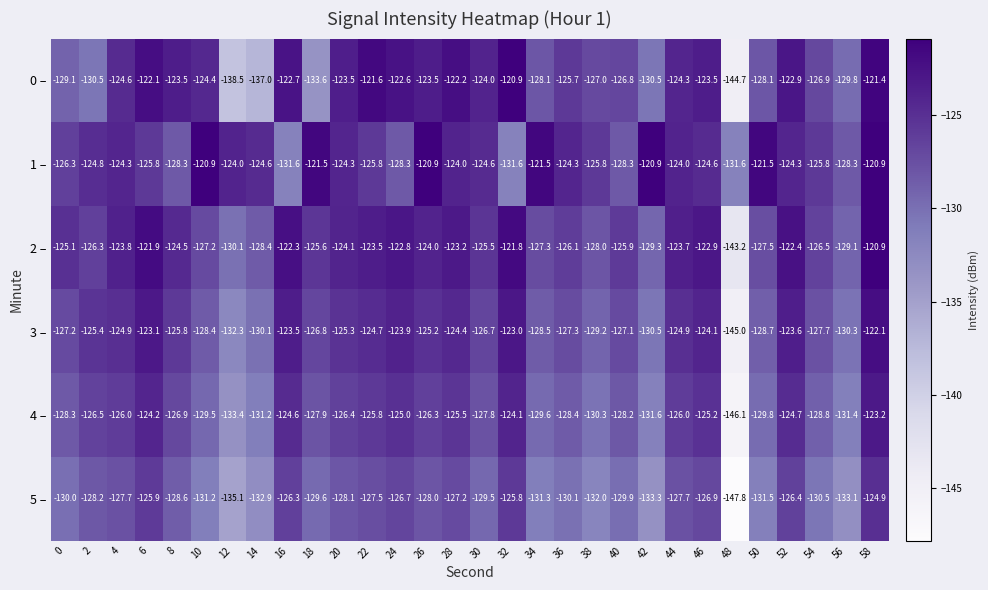

What is the maximum value shown in the chart?

-120.9